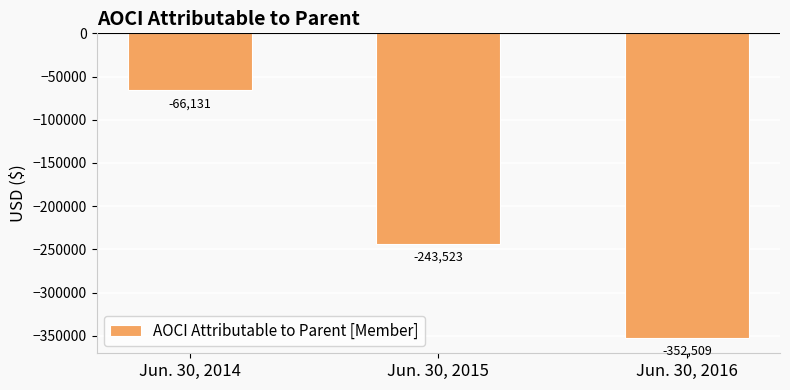

What is the greatest value displayed?

-66131